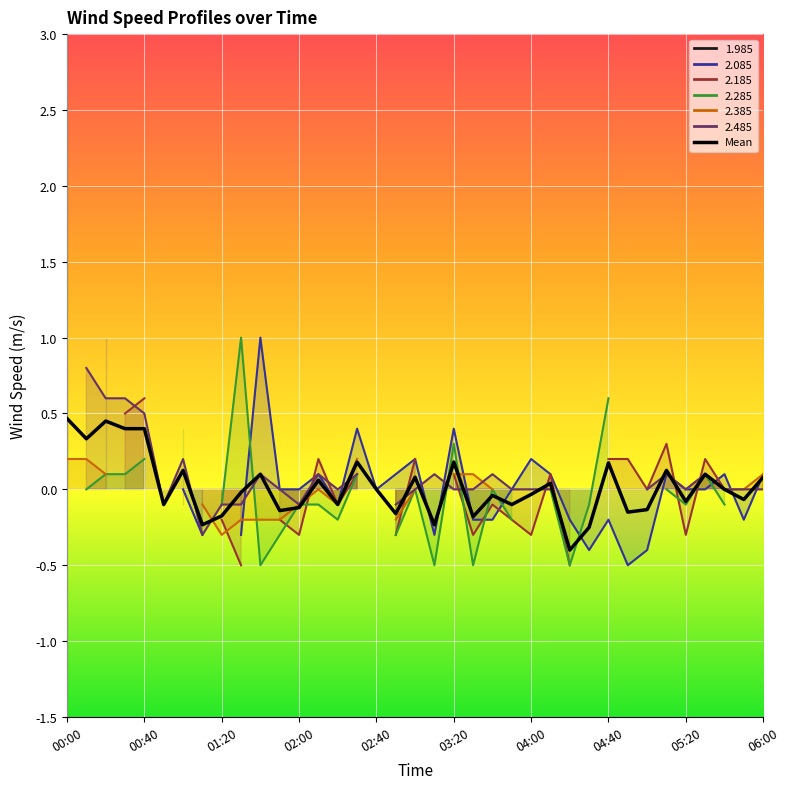

How many points are lower than both their immediate neighbors (excluding endpoints)?

13